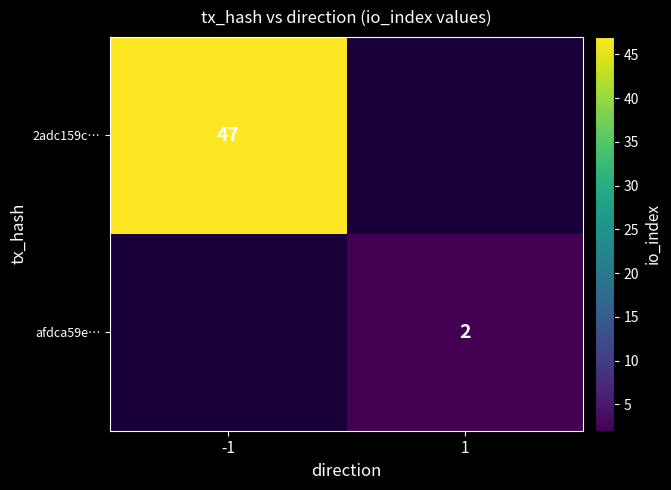

At how many categories does at least one series exceed 3?

1